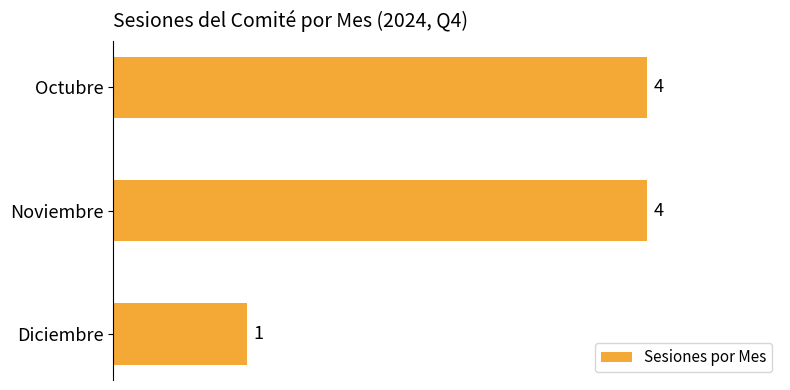

How many series are shown in this chart?

1